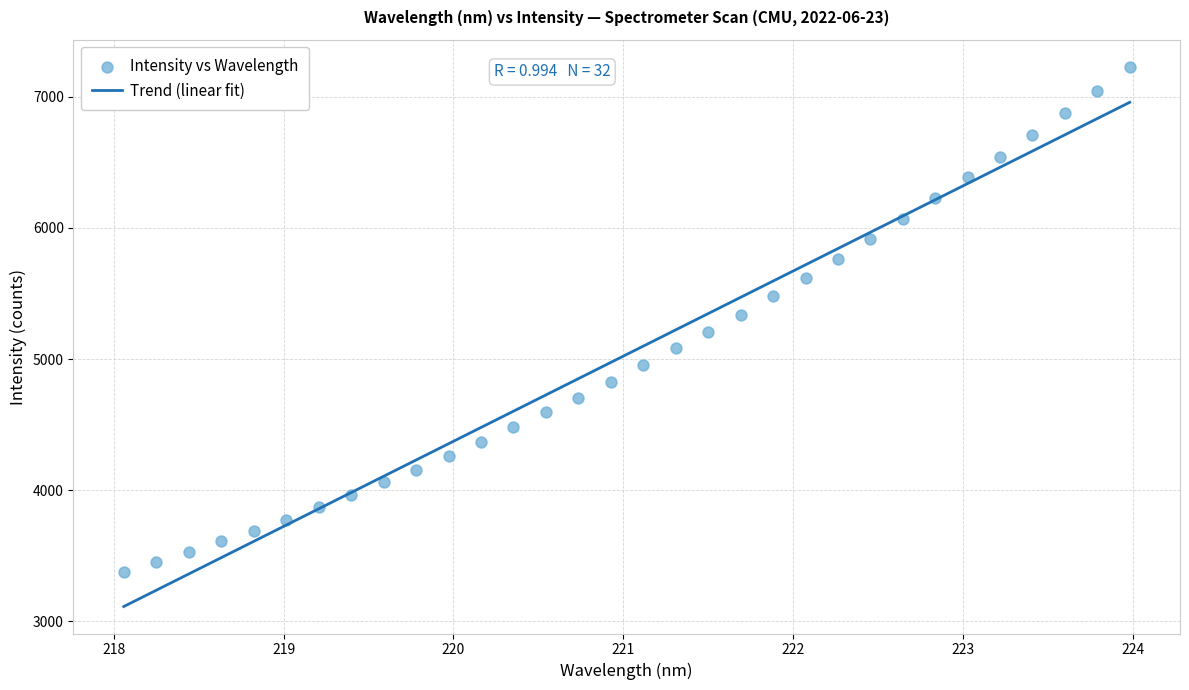

What is the range of Y values (max minus min)?

3855.8